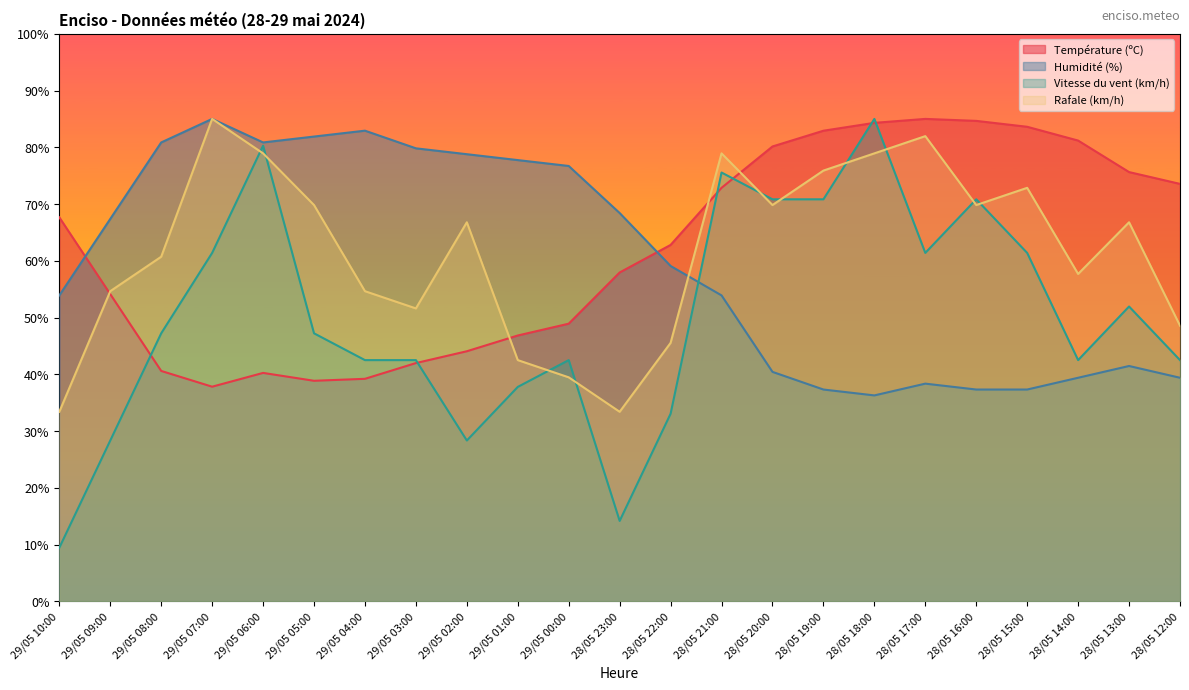

Where is the first local maximum for Humidité (%)?

29/05 07:00